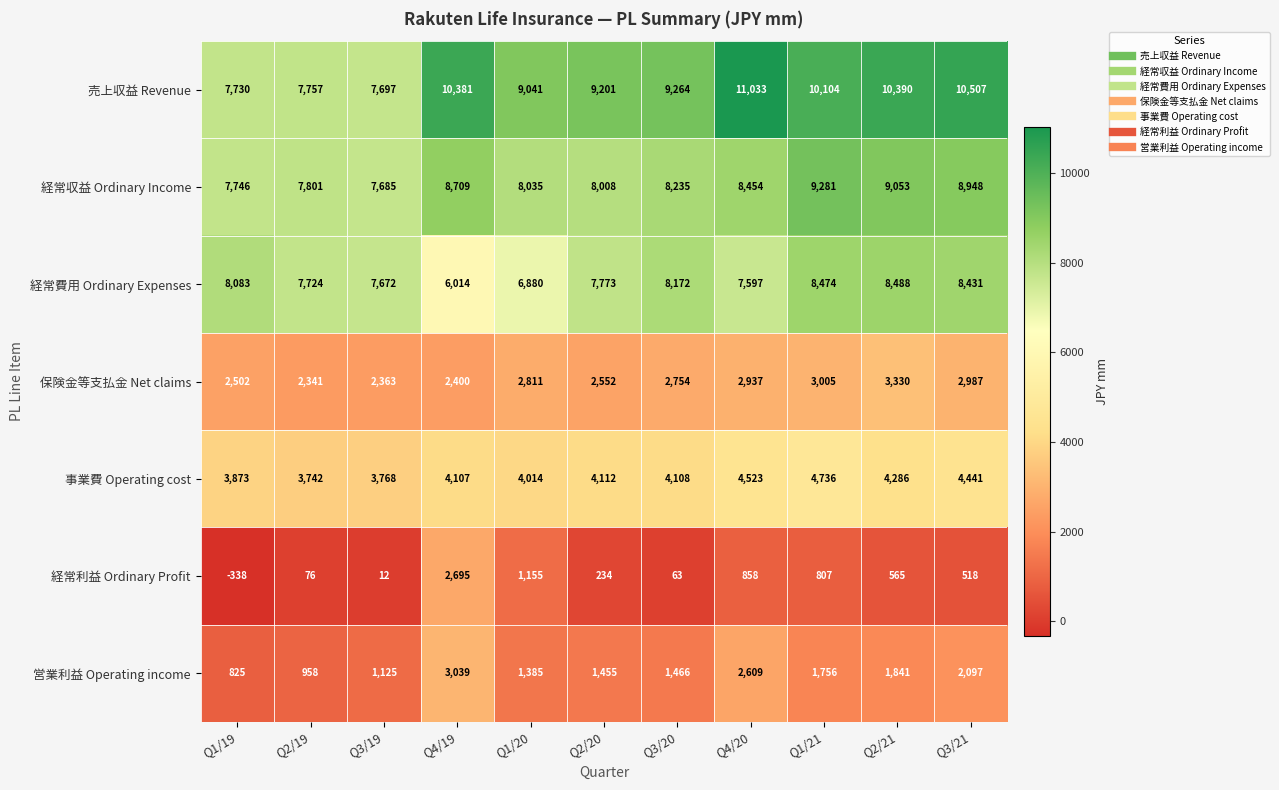

At Q3/20, list the series in order from largest to smallest.

売上収益 Revenue, 経常収益 Ordinary Income, 経常費用 Ordinary Expenses, 事業費 Operating cost, 保険金等支払金 Net claims, 営業利益 Operating income, 経常利益 Ordinary Profit